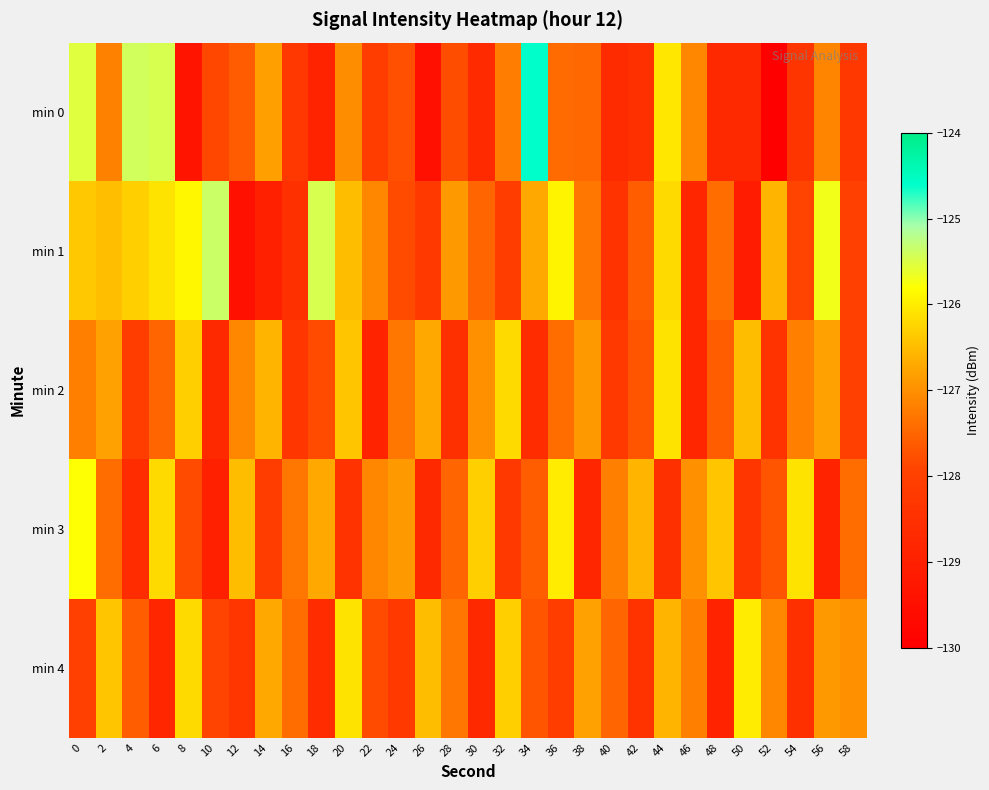

At how many categories does at least one series exceed -126?

9